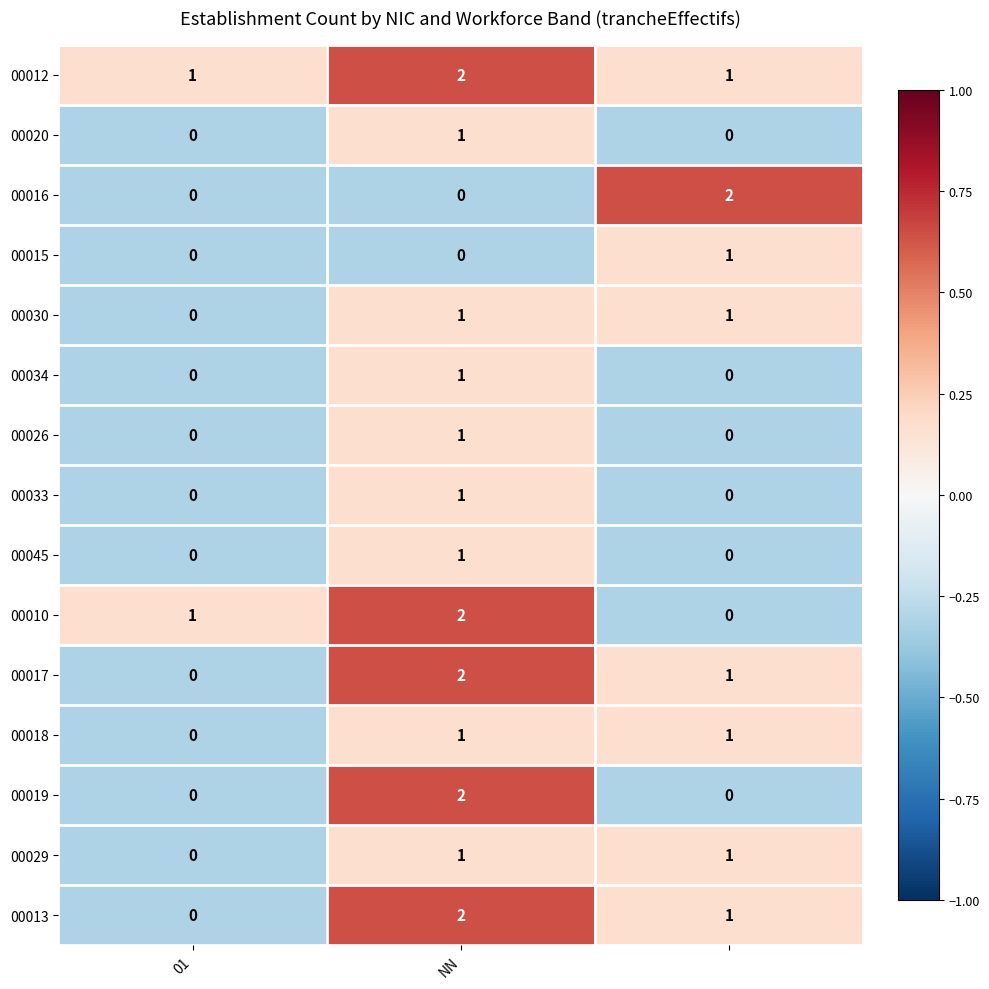

How many 00019 values are between 0 and 2?

3